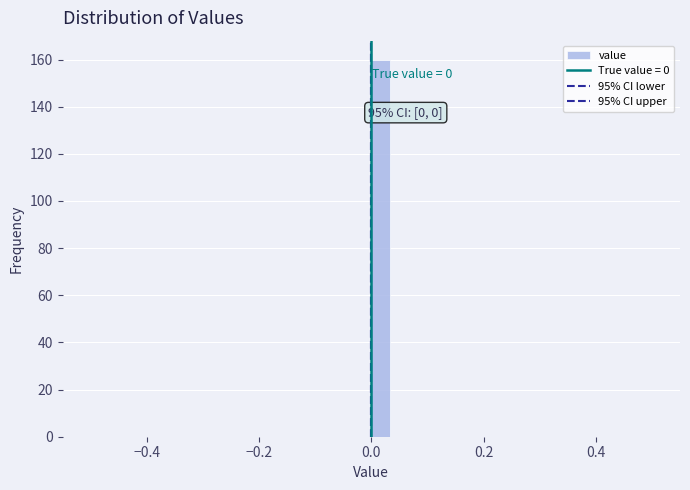

Around what value on the x-axis is the tallest bar? Give the approximate position of its centre, as read against the axis.

0.02